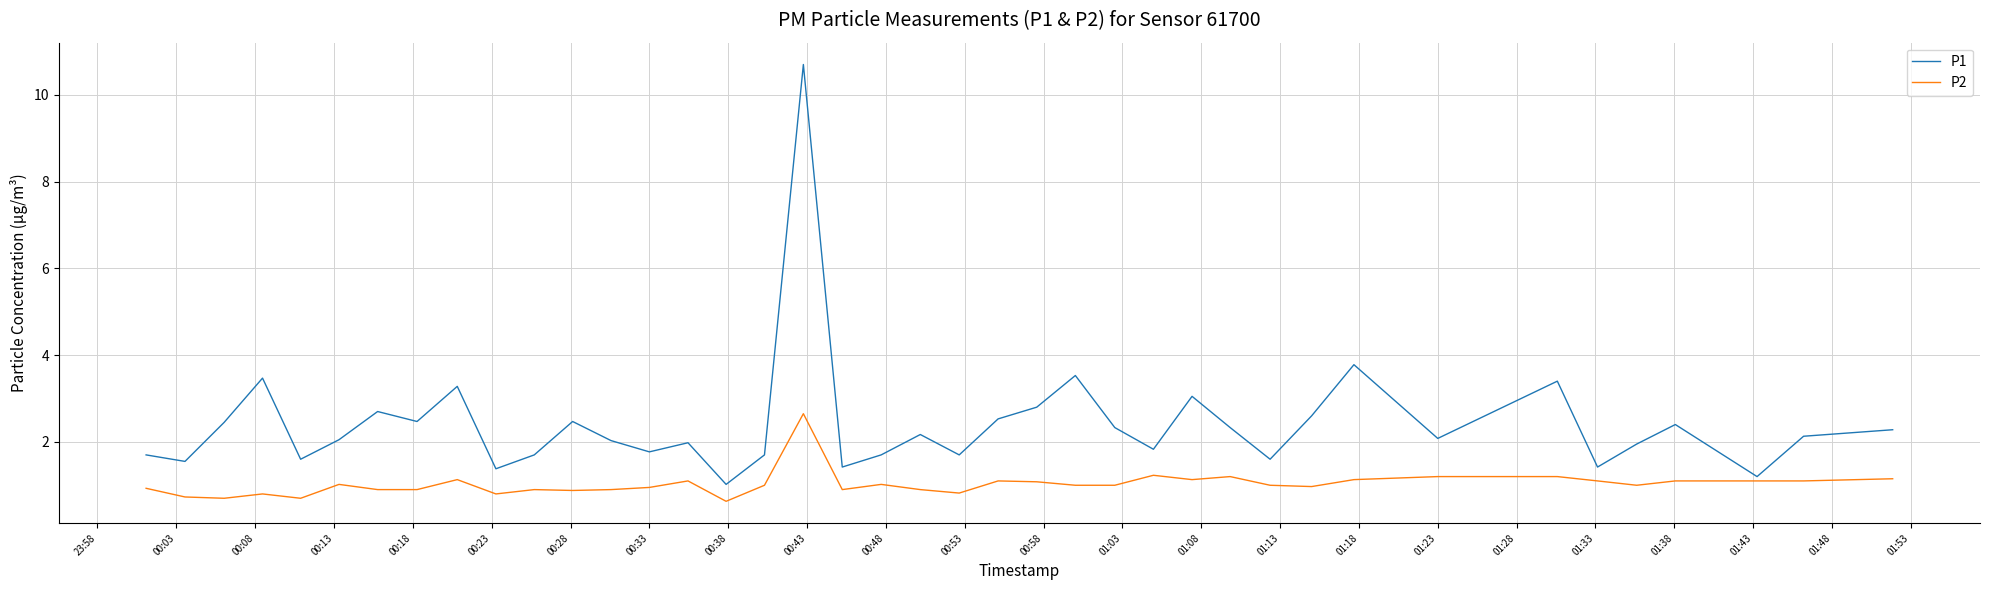

True or false: P1 and P2 intersect in this chart.

False